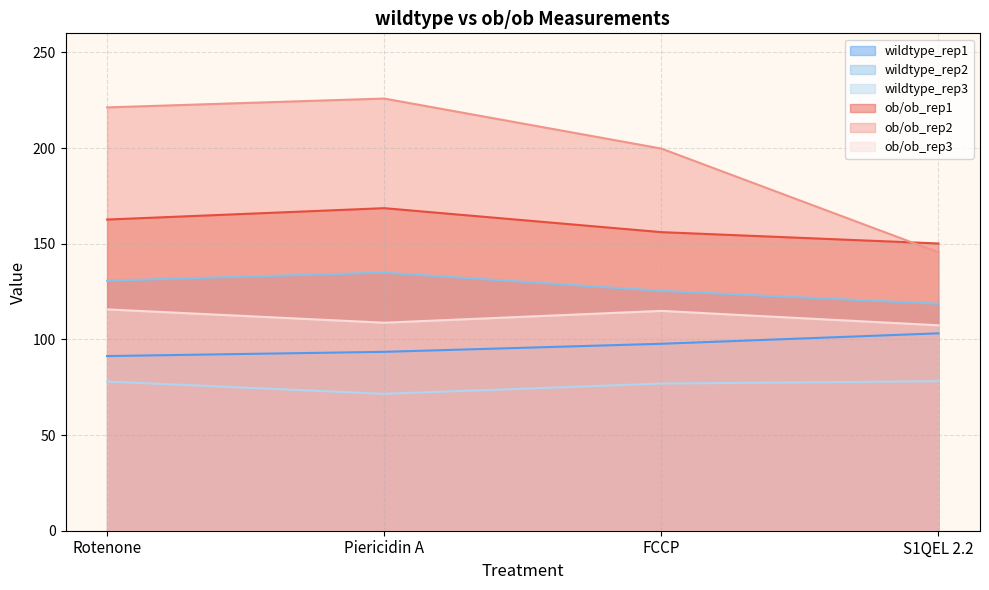

What is the total value across all series at FCCP?

770.8